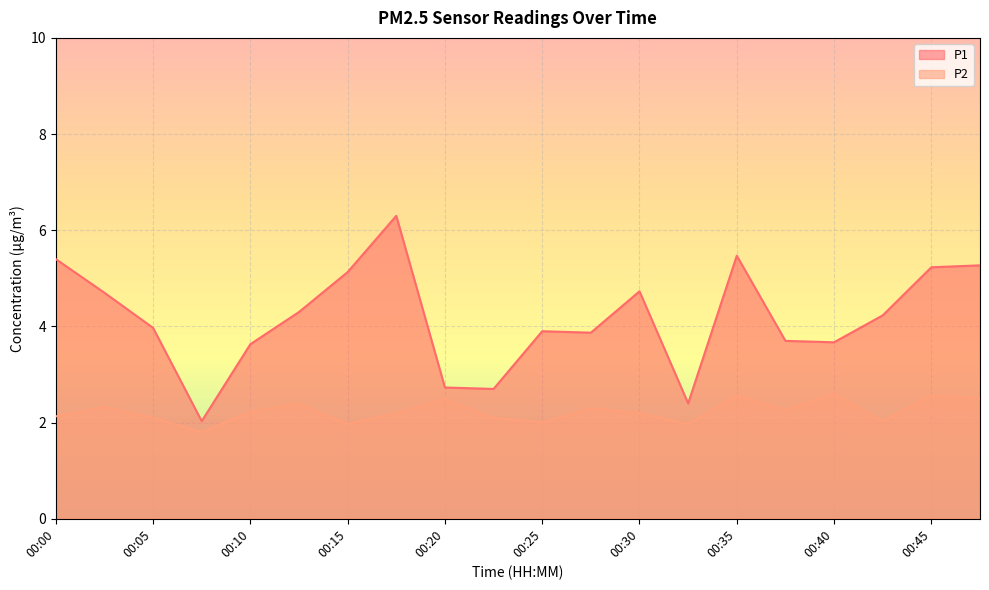

What is the difference between the P2 values at 00:35 and 00:05?

0.5